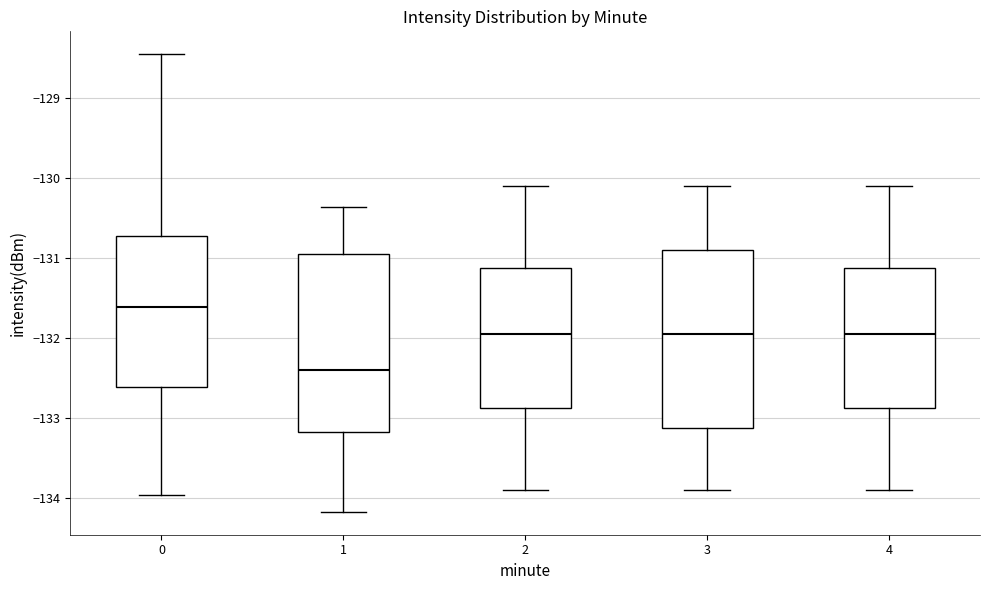

Where is the lower edge of the box at x = 0 on the y-axis? The values are not printed on the chart, so give them approximately, as read against the axis.

-132.6